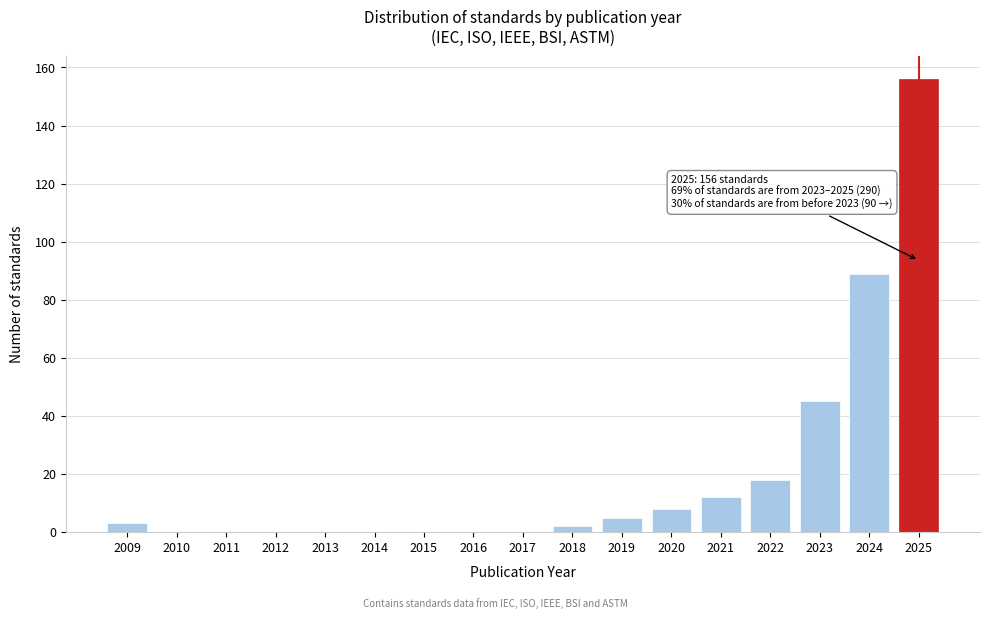

Reading left to right, what are all the values shown in this chart?

2009=3	2010=0	2011=0	2012=0	2013=0	2014=0	2015=0	2016=0	2017=0	2018=2	2019=5	2020=8	2021=12	2022=18	2023=45	2024=89	2025=156